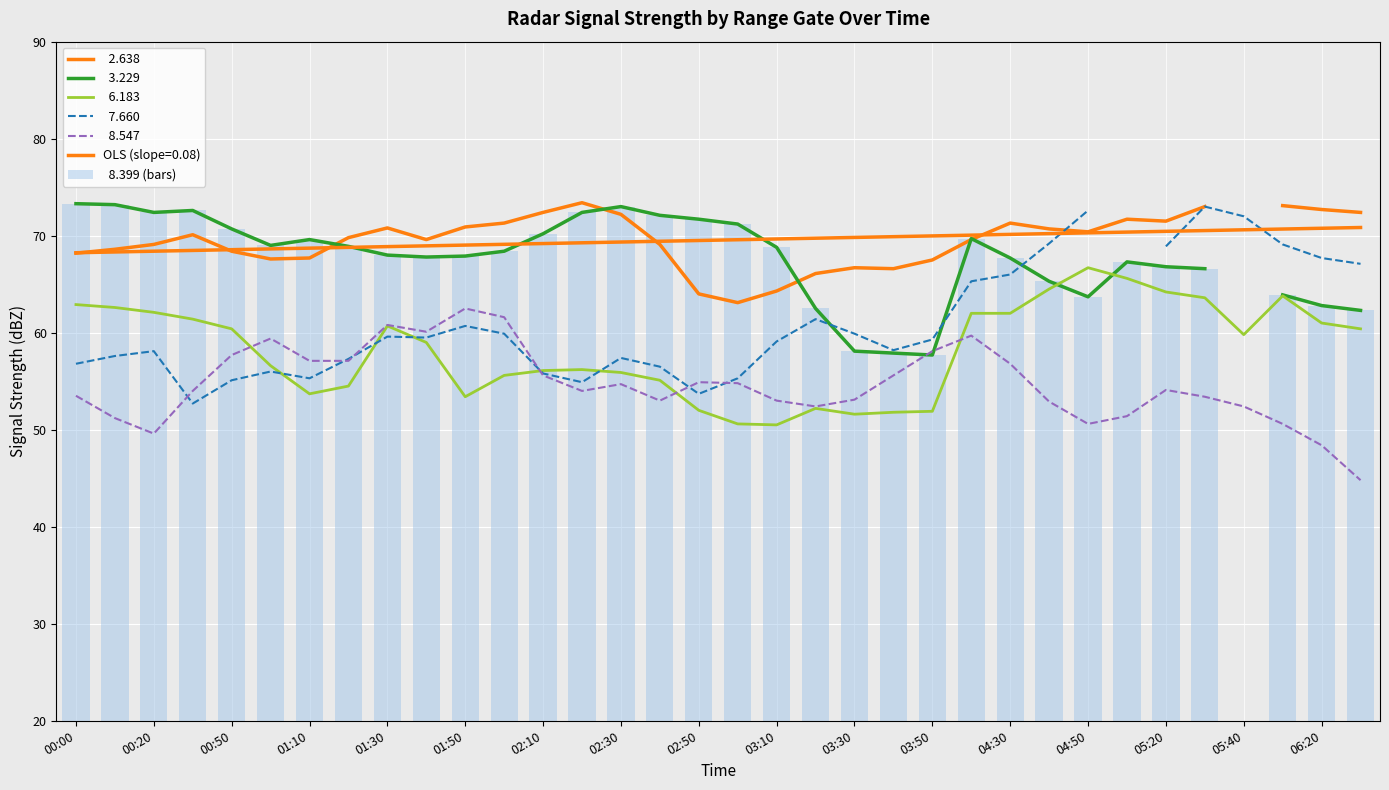

True or false: the data shows 57.7 at 03:50.

True